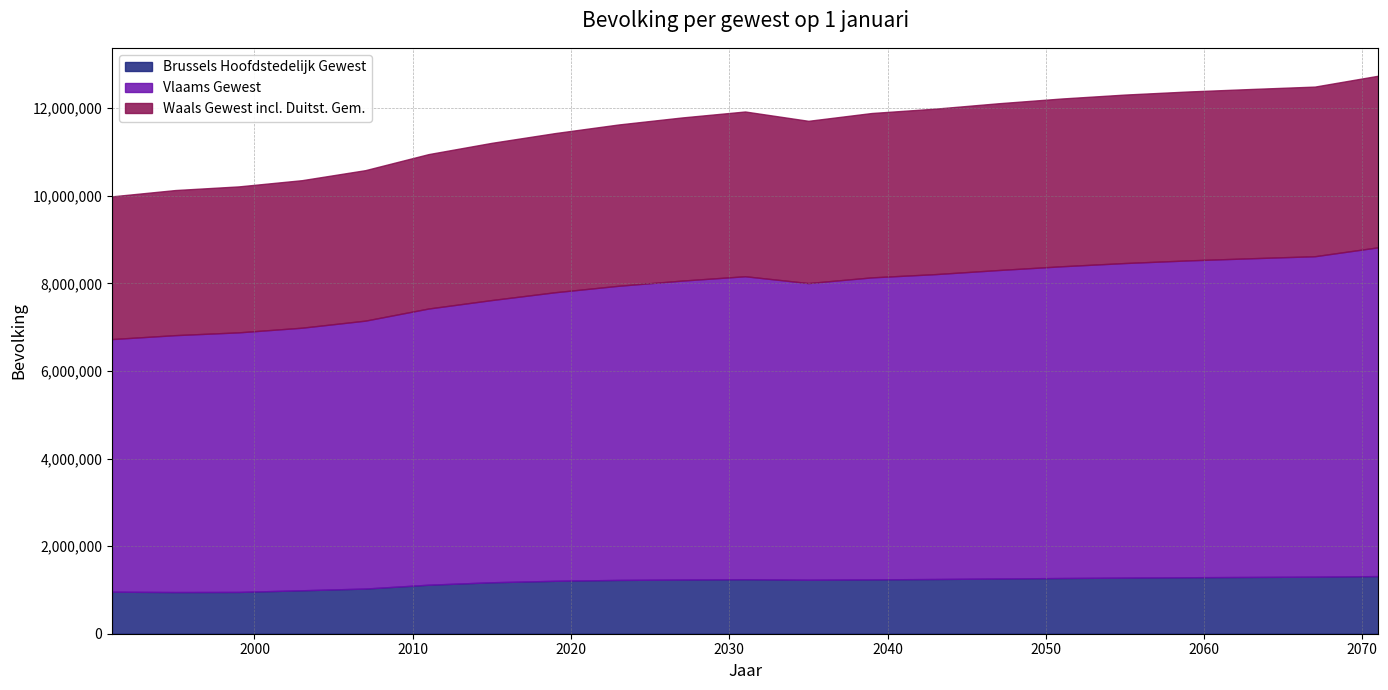

How many values in the Waals Gewest incl. Duitst. Gem. series are below 3724910?

10